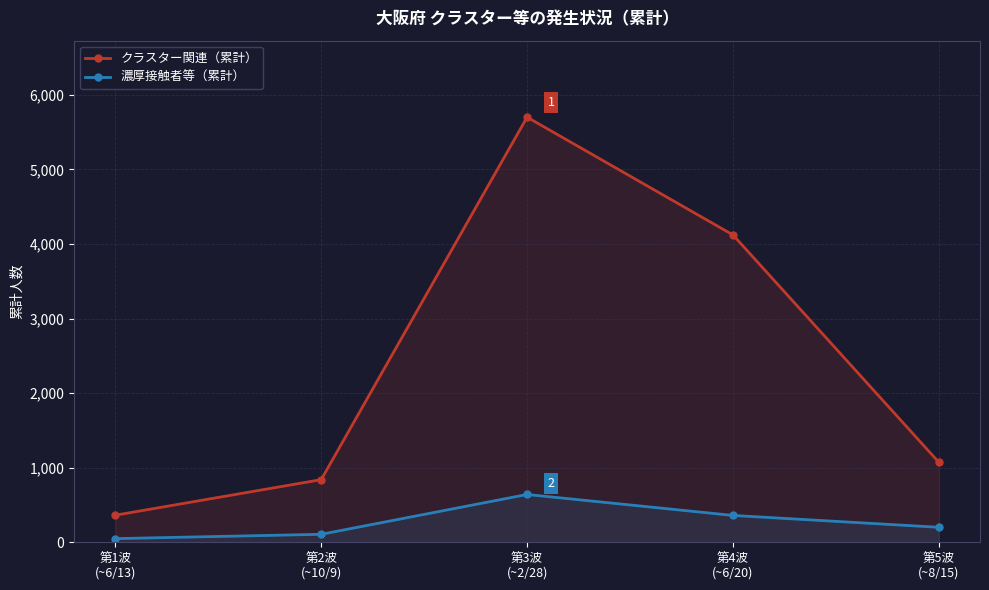

How many interior local peaks does the 濃厚接触者等（累計） series have?

1